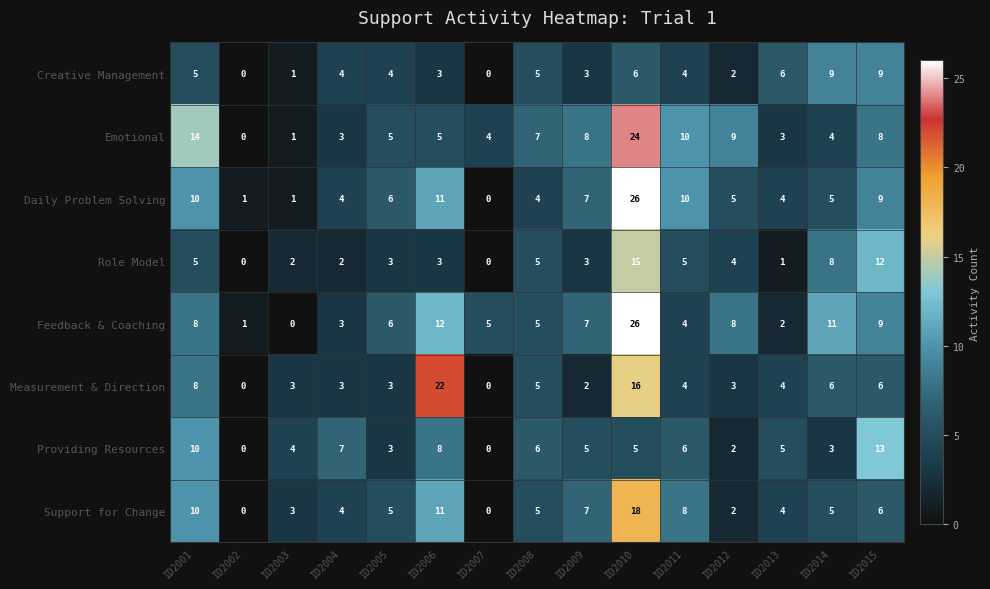

What is the spread (max minus min) of values at ID2013?

5